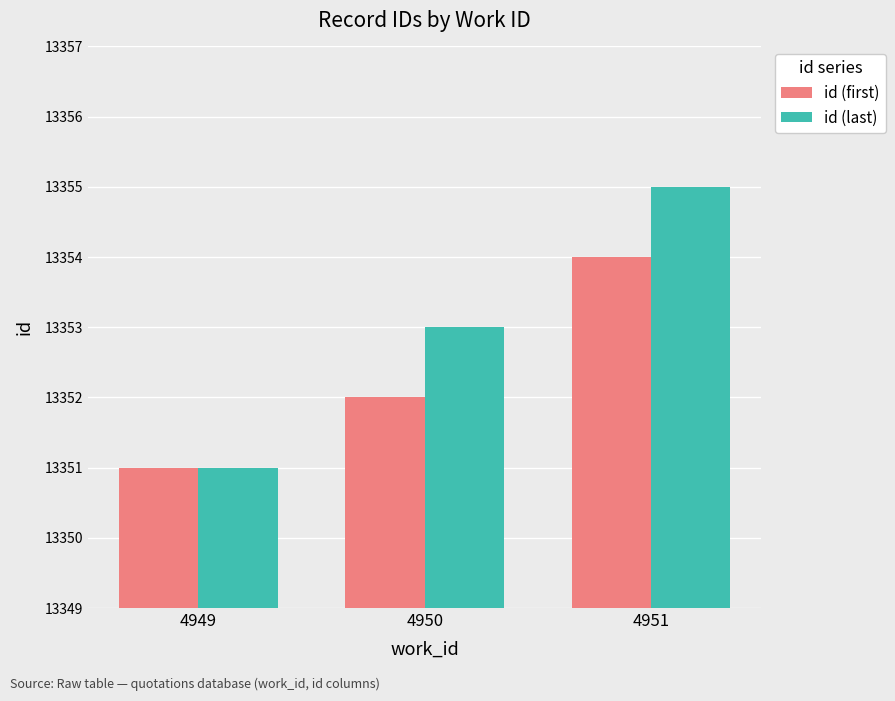

How many categories are shown in the chart?

3